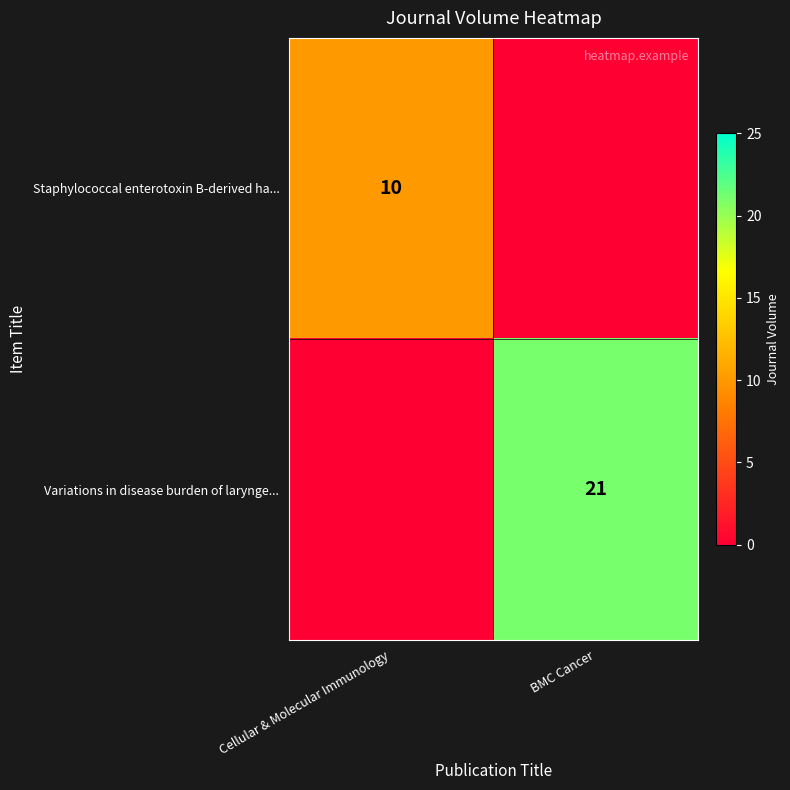

The Variations in disease burden of larynge... series shows 21 at BMC Cancer. True or false?

True